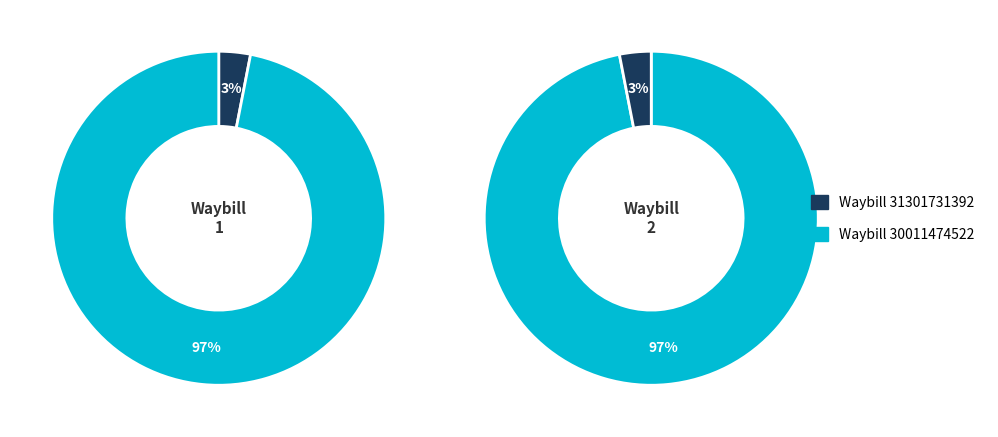

What portion of the pie excludes 30011474522?

3.1%